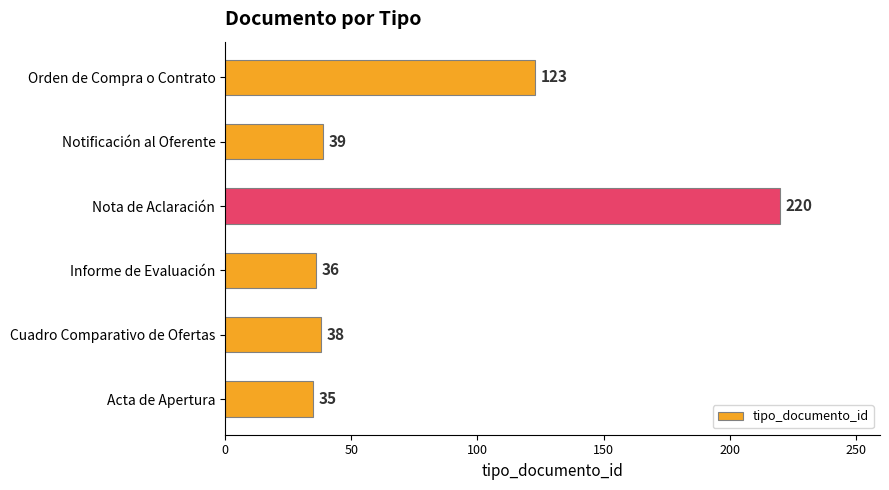

Reading top to bottom, list all the values displayed in this chart.

123	39	220	36	38	35